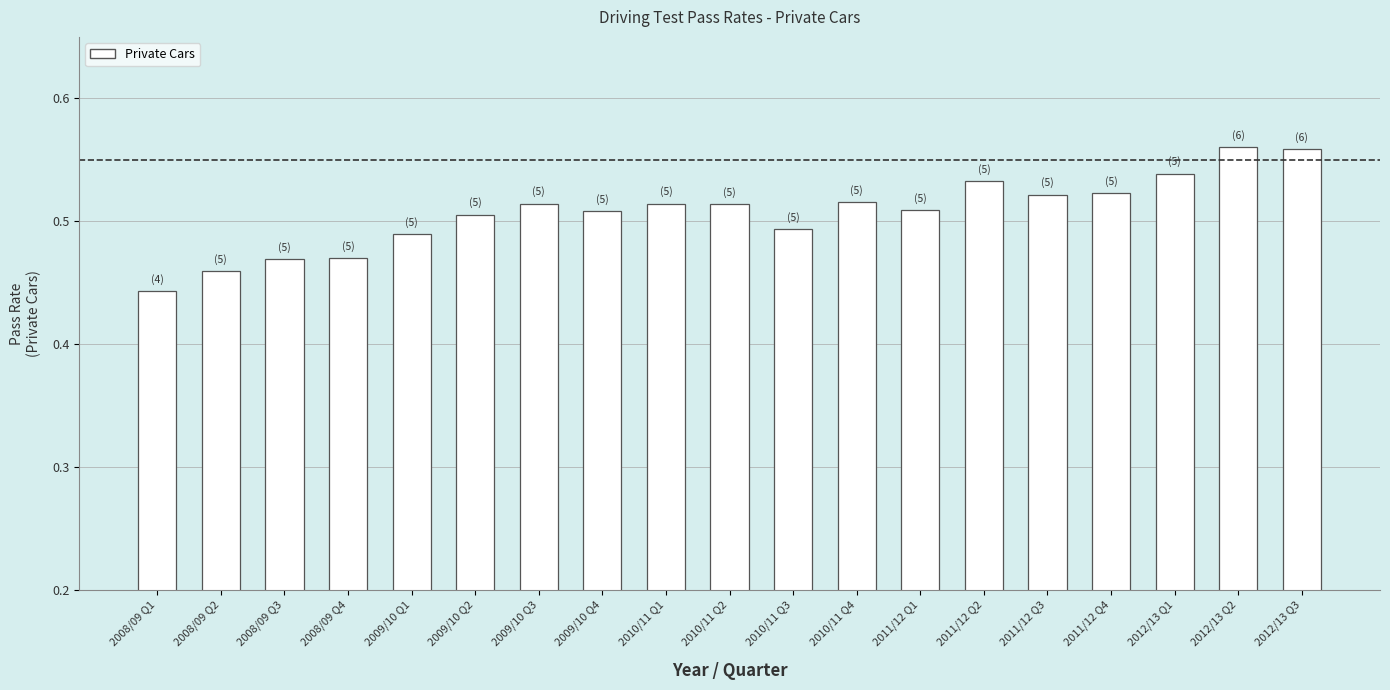

How many values are between 0 and 1?

19